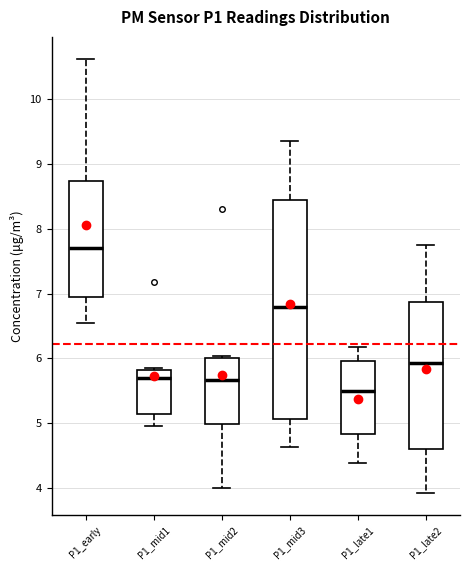

Which box has the lowest median line?

P1_late1